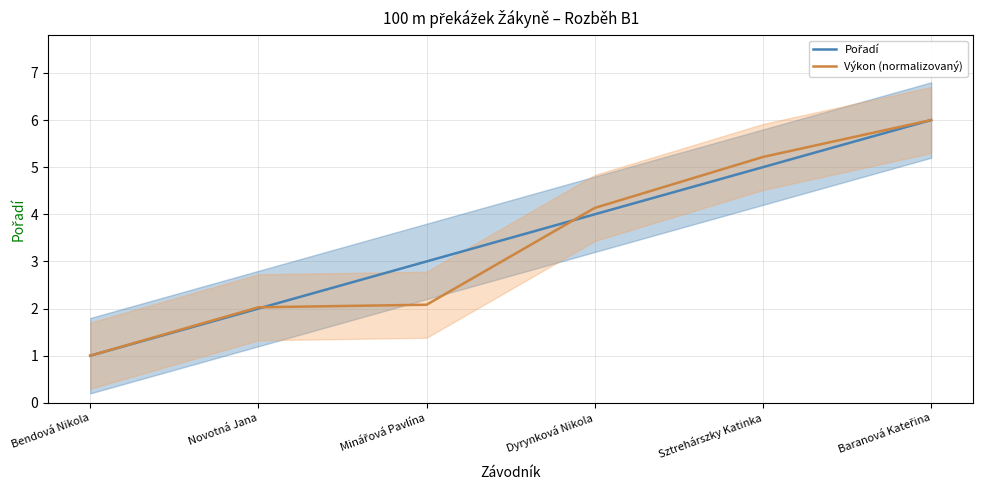

Which has a higher value, Sztrehárszky Katinka or Novotná Jana?

Sztrehárszky Katinka